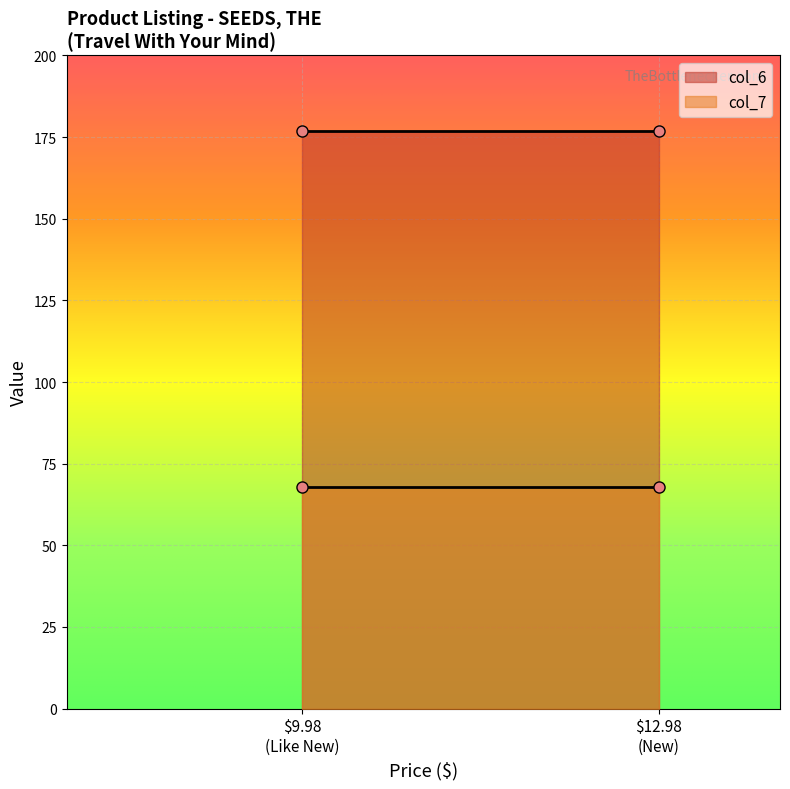

True or false: col_7 and col_6 intersect in this chart.

False